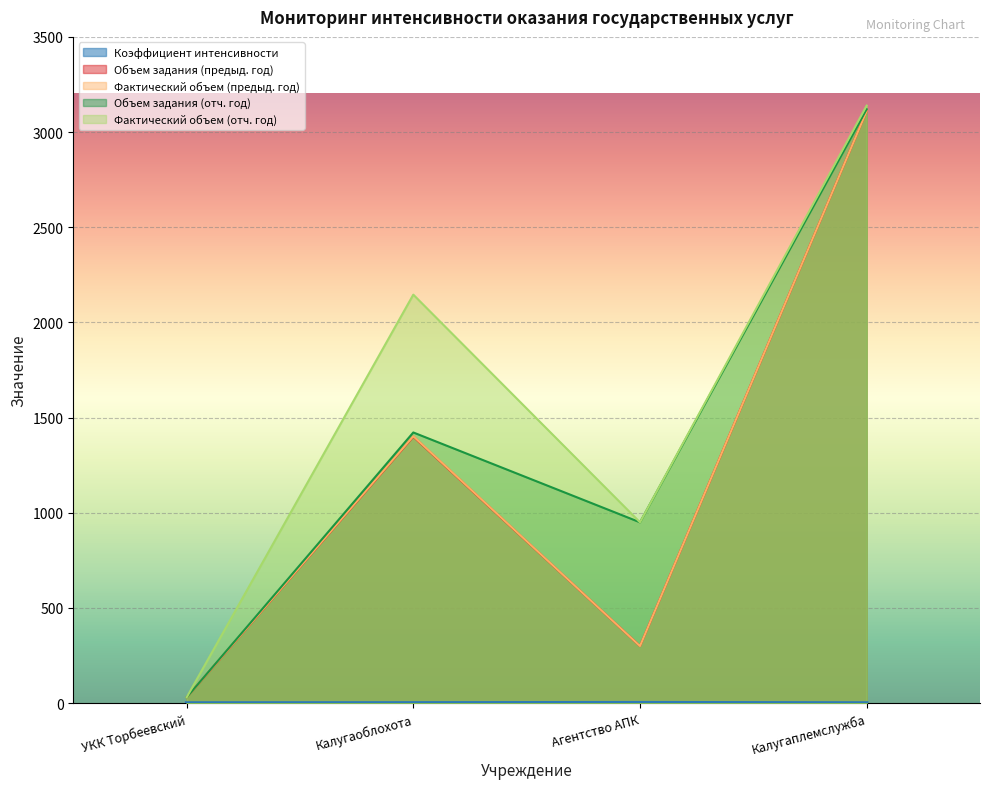

What is the value of the Объем задания (отч. год) point at the 1st from the left?

30.0